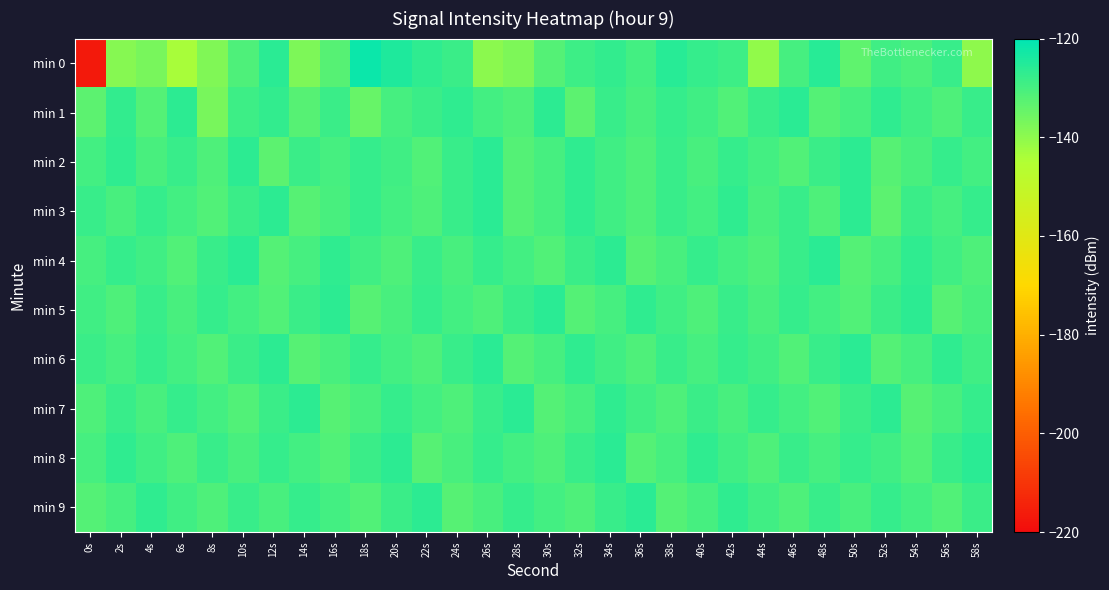

Between 2s and 30s, which series saw the biggest shift?

min 0